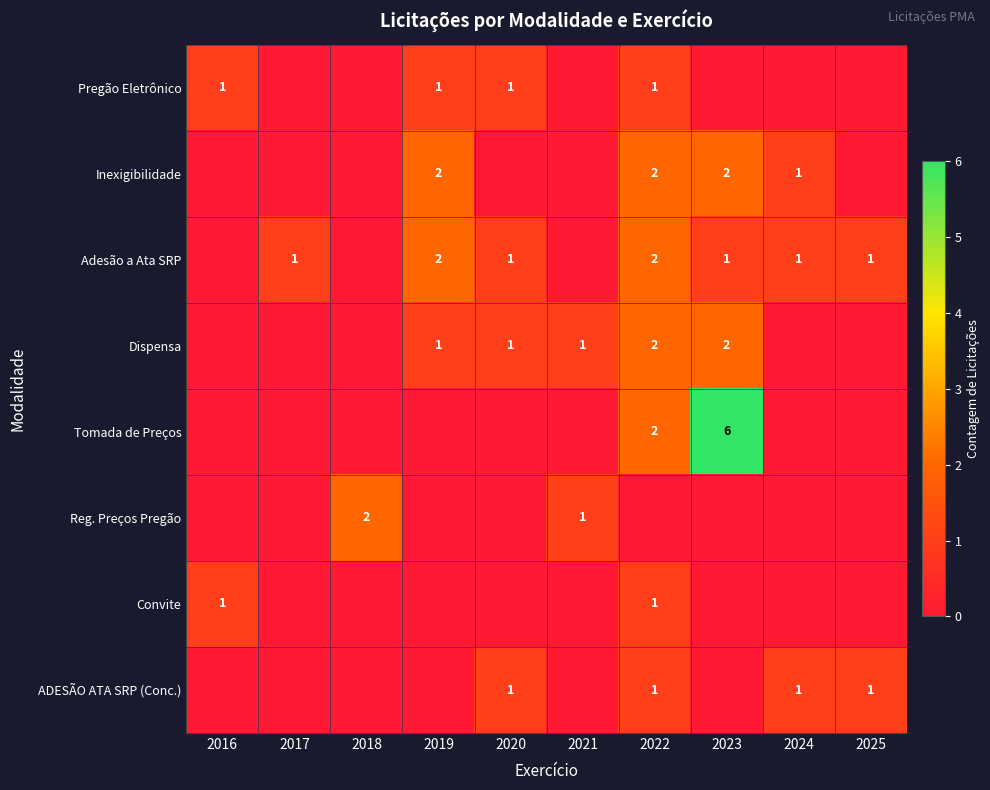

At how many categories does at least one series exceed 3?

1